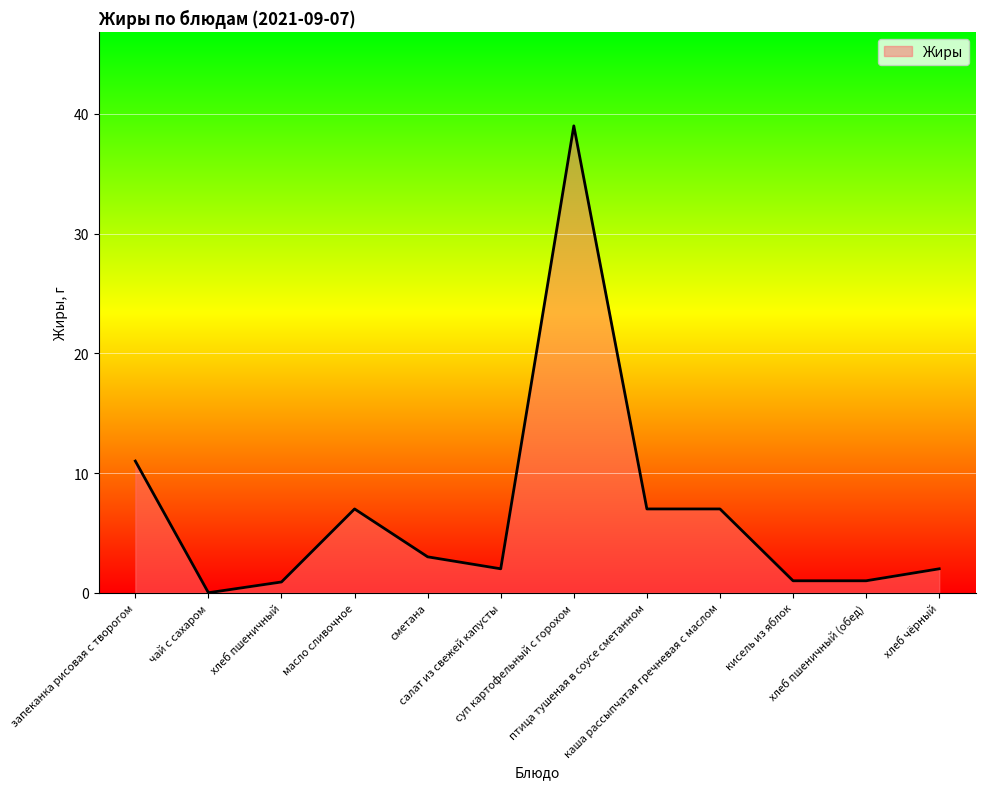

How many lines are shown in the chart?

1